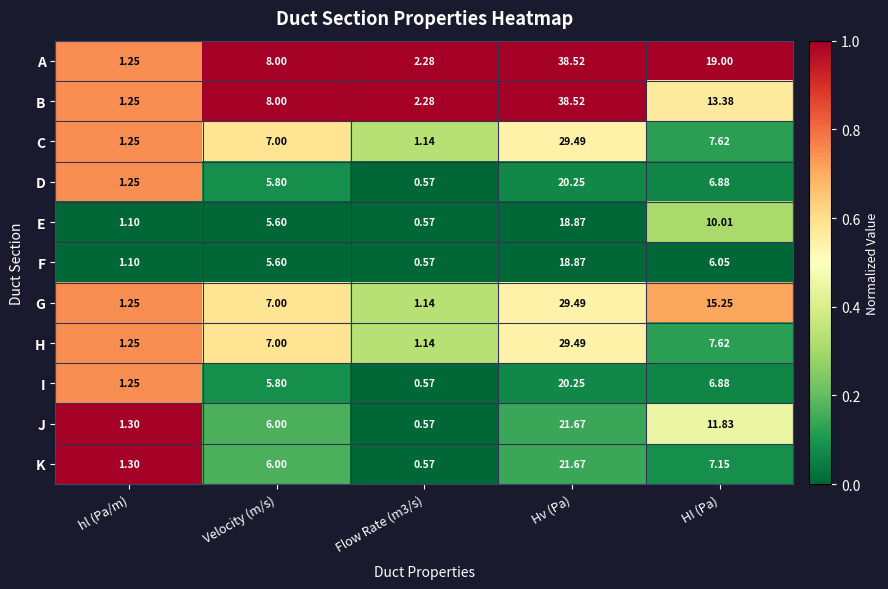

Which series has the largest total across all categories?

A